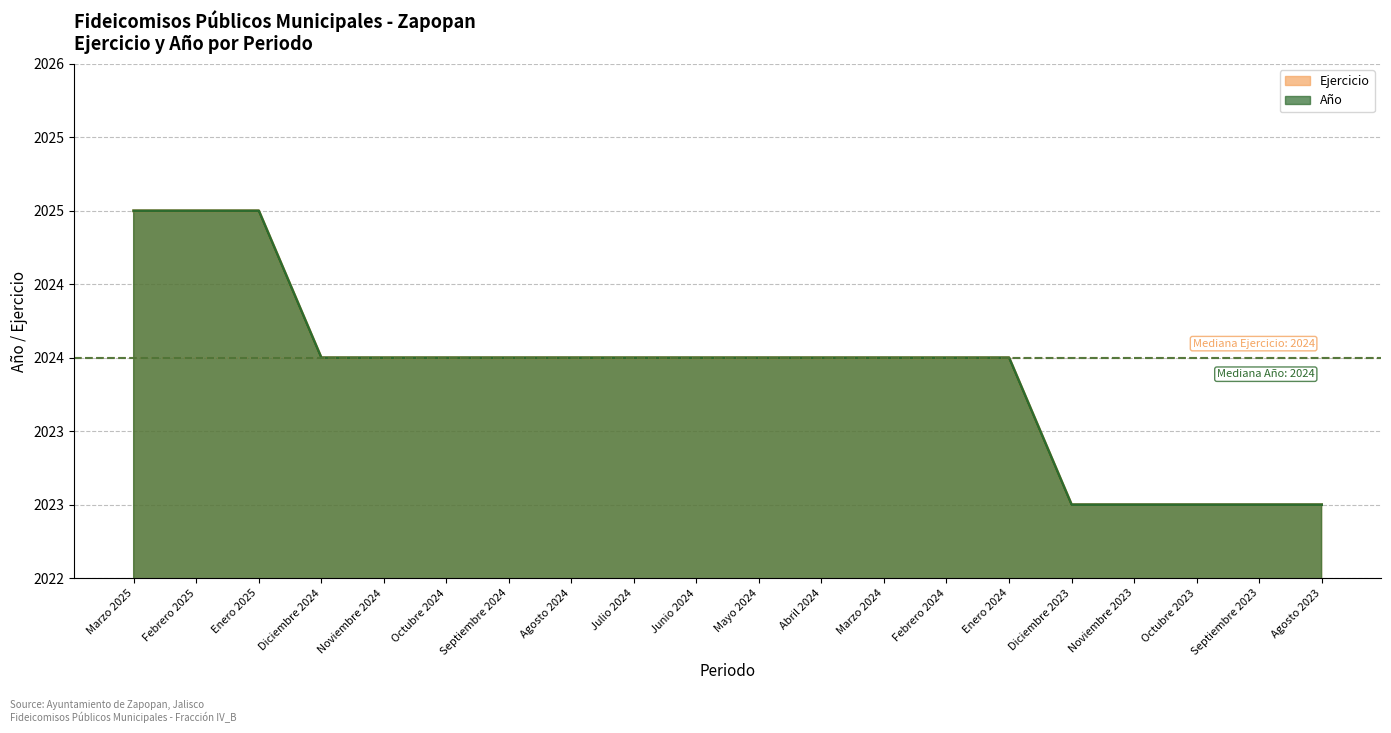

Does the chart have visible grid lines?

Yes